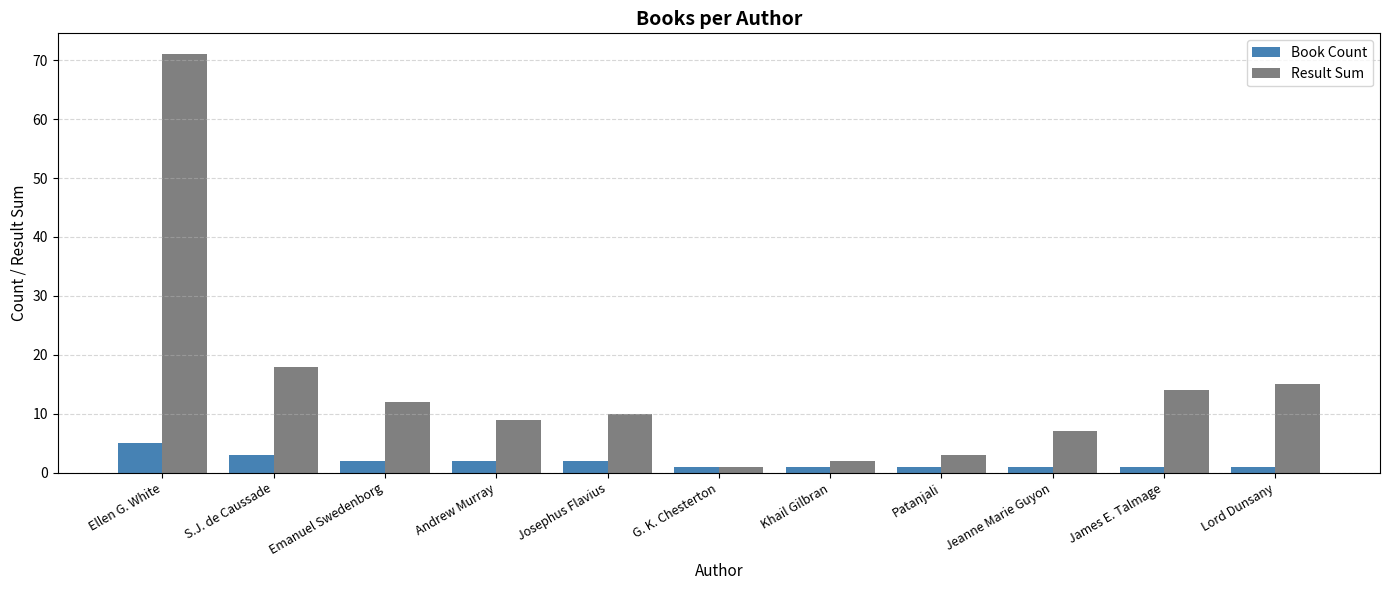

What position from the left is James E. Talmage?

10